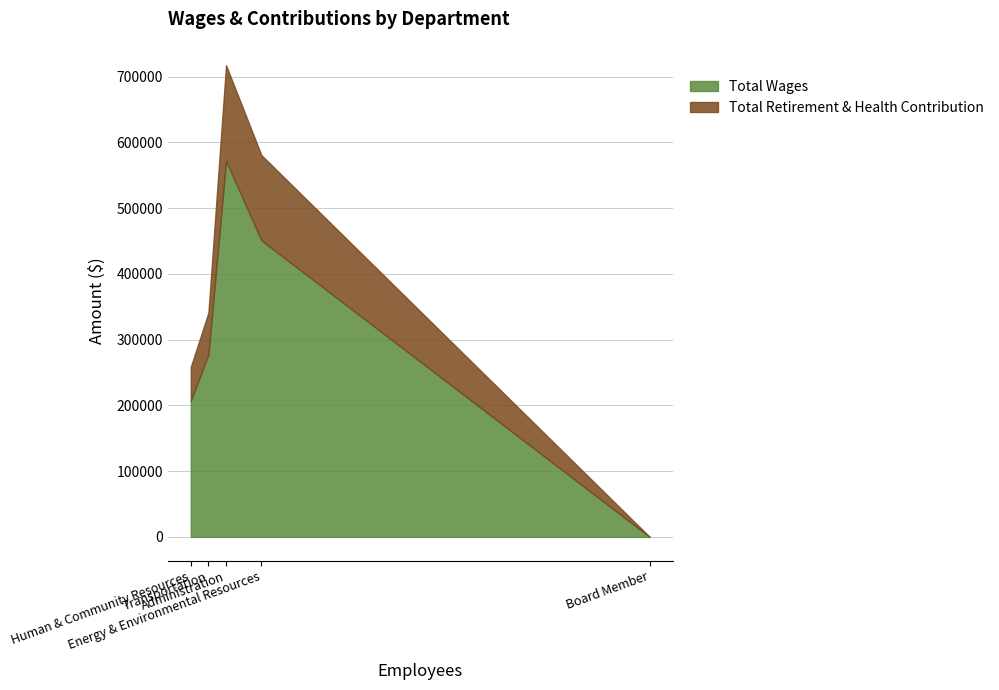

At which label does Total Wages first exceed 277370?

Administration